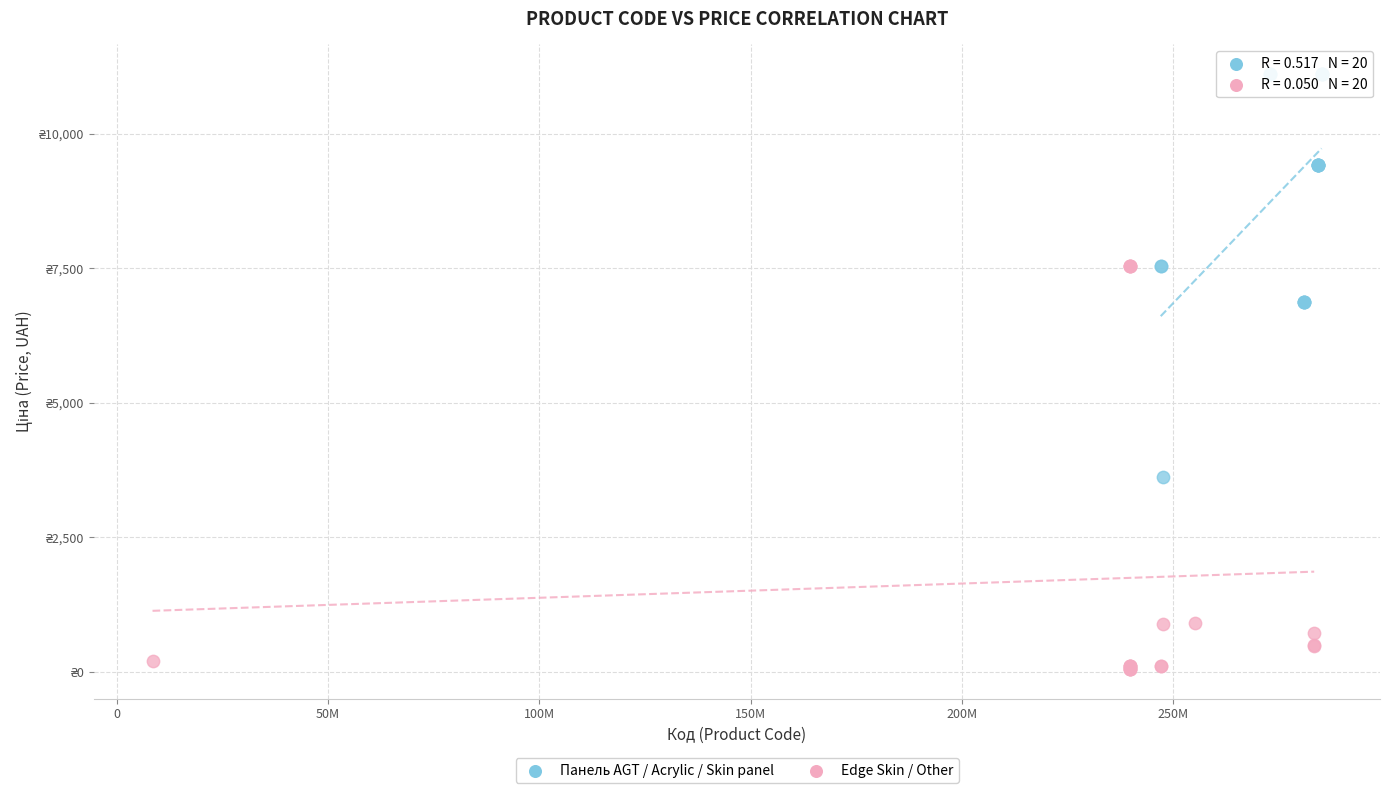

Which series contains the lowest Y value?

Edge Skin / Other